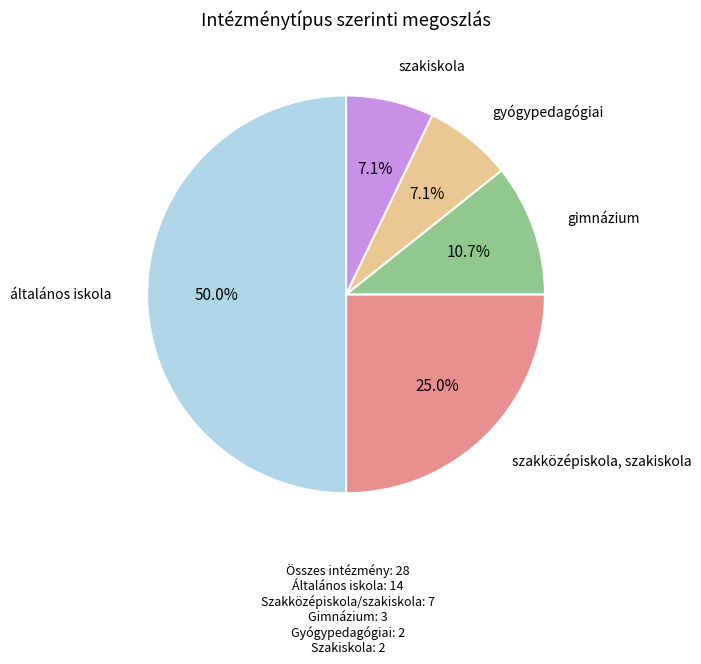

Is szakiskola the majority of the pie?

No